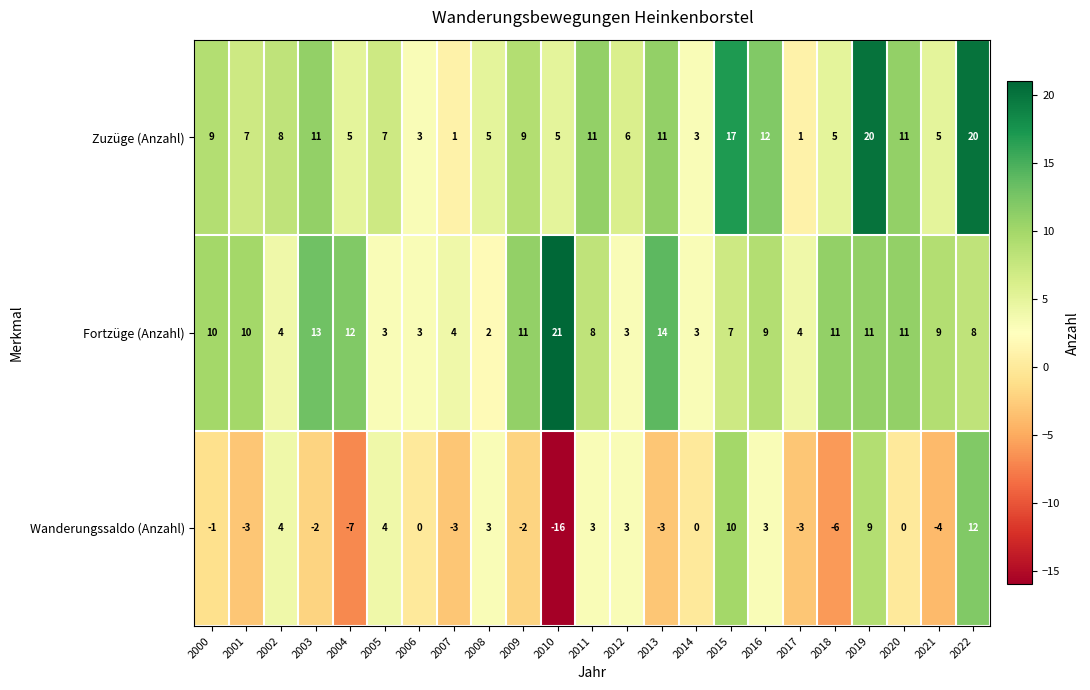

Where does the Fortzüge (Anzahl) series first go above 9?

2000